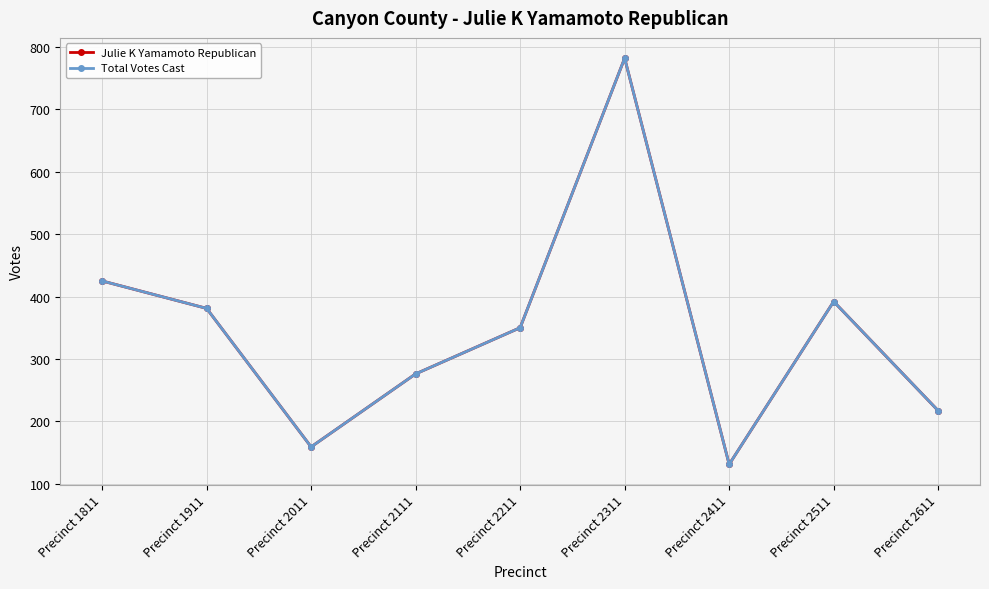

Between Precinct 2211 and Precinct 2511, which series saw the biggest shift?

Julie K Yamamoto Republican